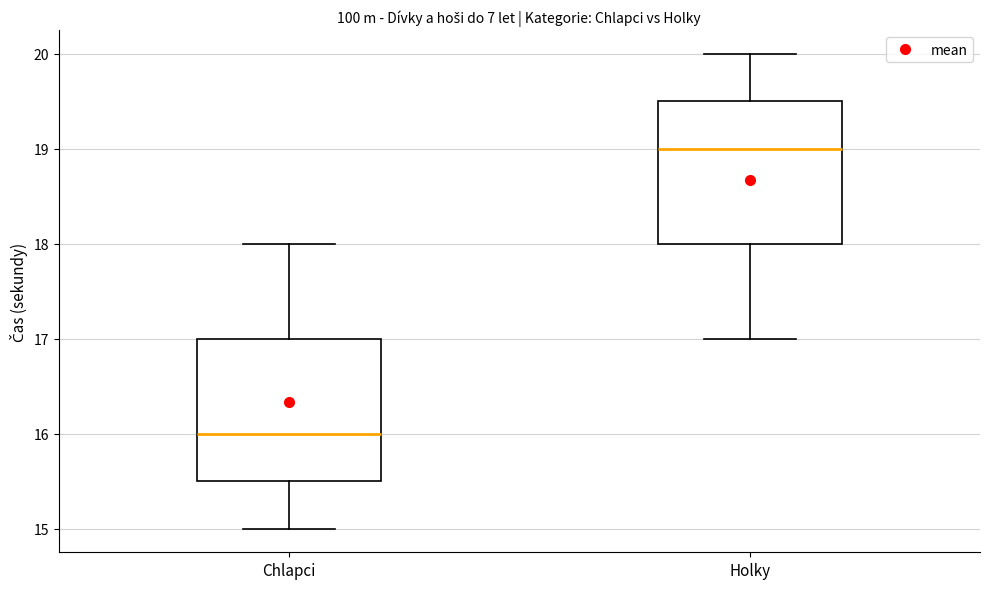

Reading left to right, transcribe this box plot: for each box, give where its median line is, the range the box spans, and where its two whiskers end, as read against the y-axis. The values are not printed on the chart, so give them approximately, as read against the axis.

Chlapci: median 16.0, box 15.5 to 17.0, whiskers 15.0 to 18.0
Holky: median 19.0, box 18.0 to 19.5, whiskers 17.0 to 20.0